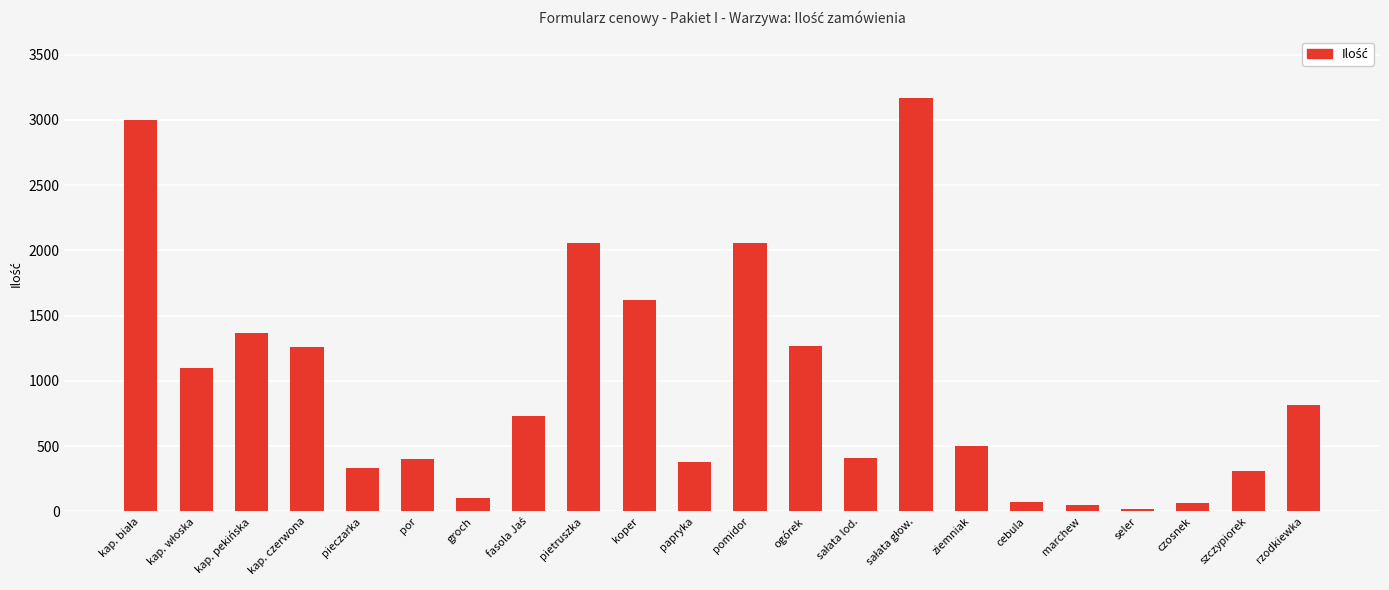

What is the label of the 18th bar from the right?

pieczarka